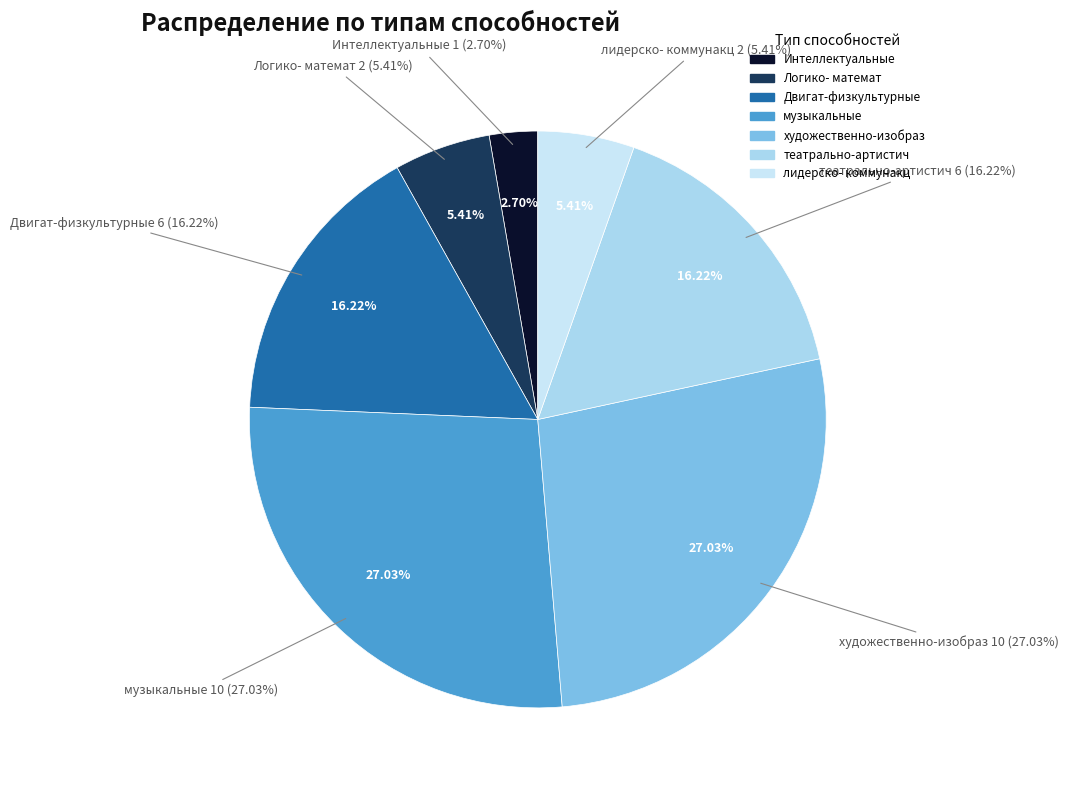

Does any single category account for the majority?

No